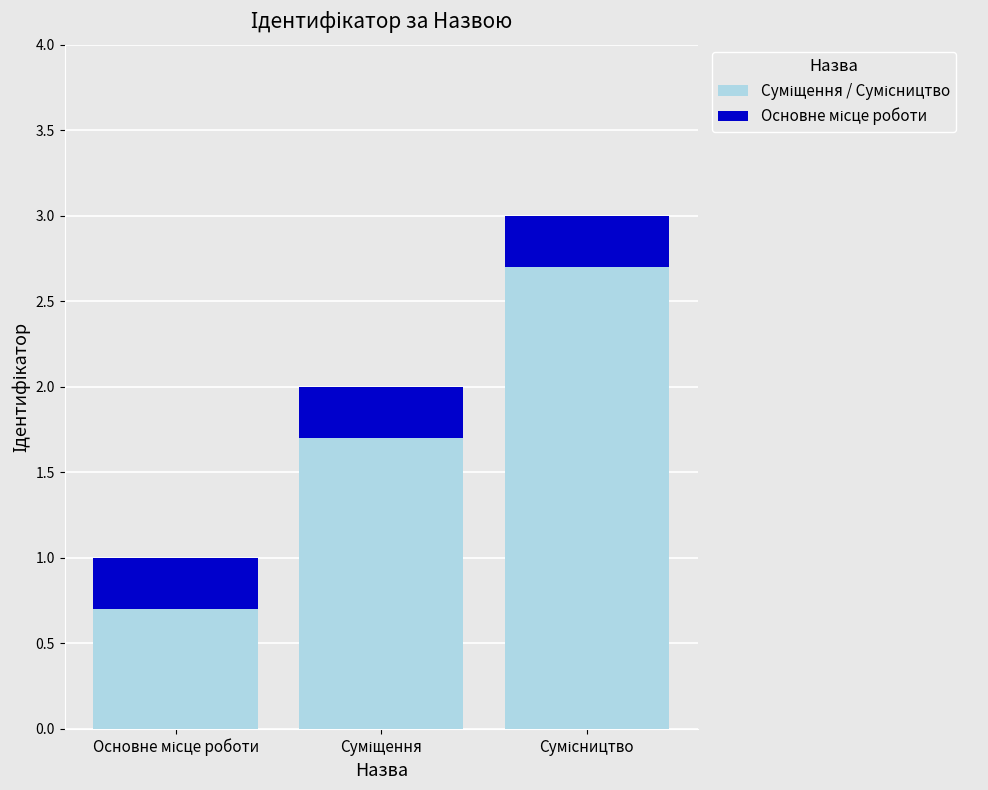

The value of Основне місце роботи at Суміщення is 0.5. True or false?

False